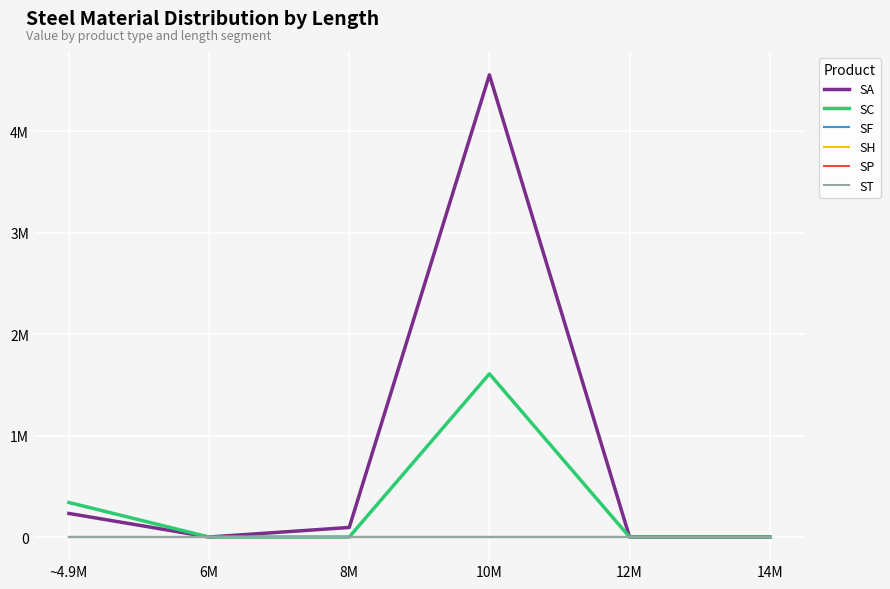

Is this an area chart (filled region under the line)?

No